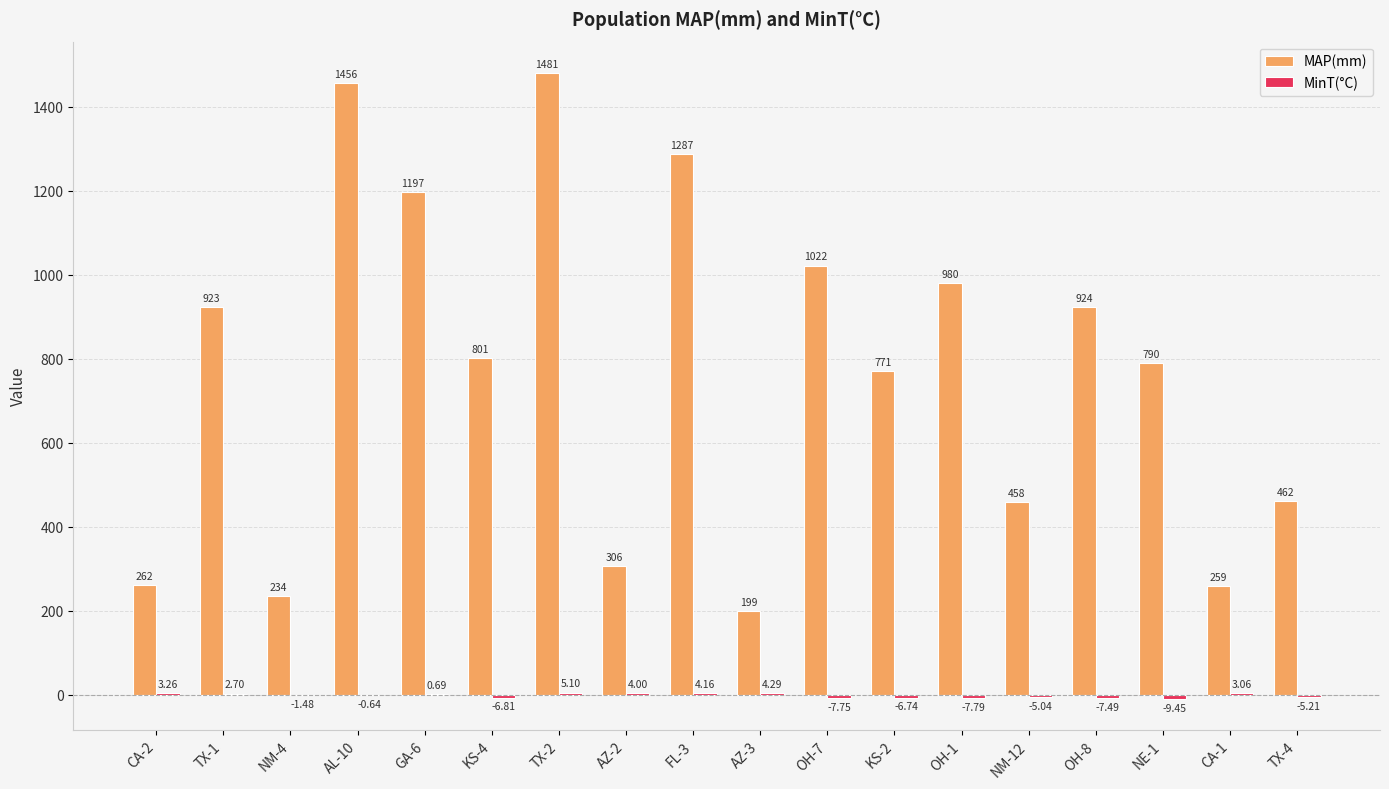

The value of MAP(mm) at AZ-3 is 199.0. True or false?

True